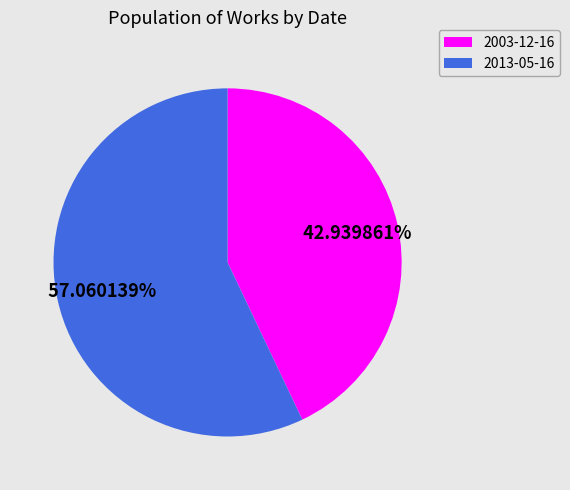

What is the total percentage of 2003-12-16 and 2013-05-16?

100.0%